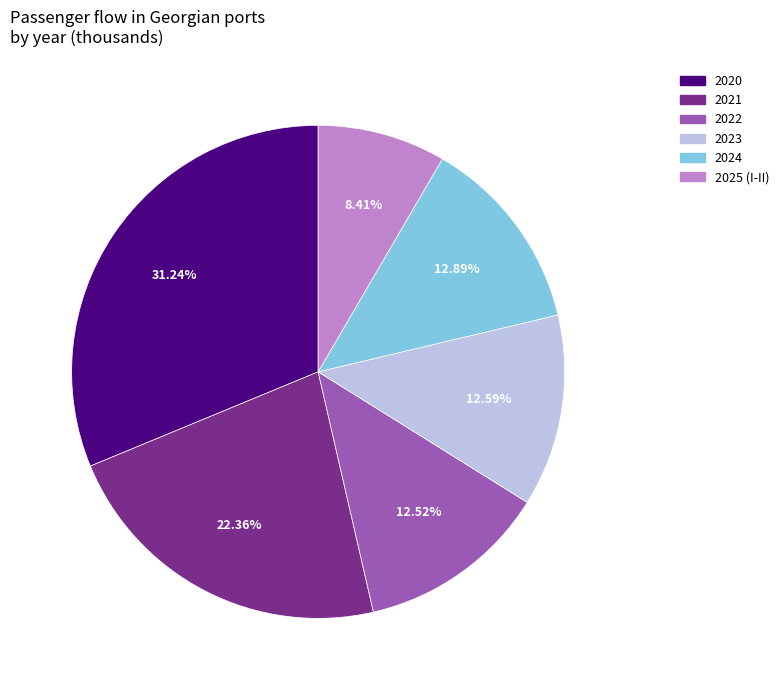

Which has a higher value, 2025 (I-II) or 2020?

2020